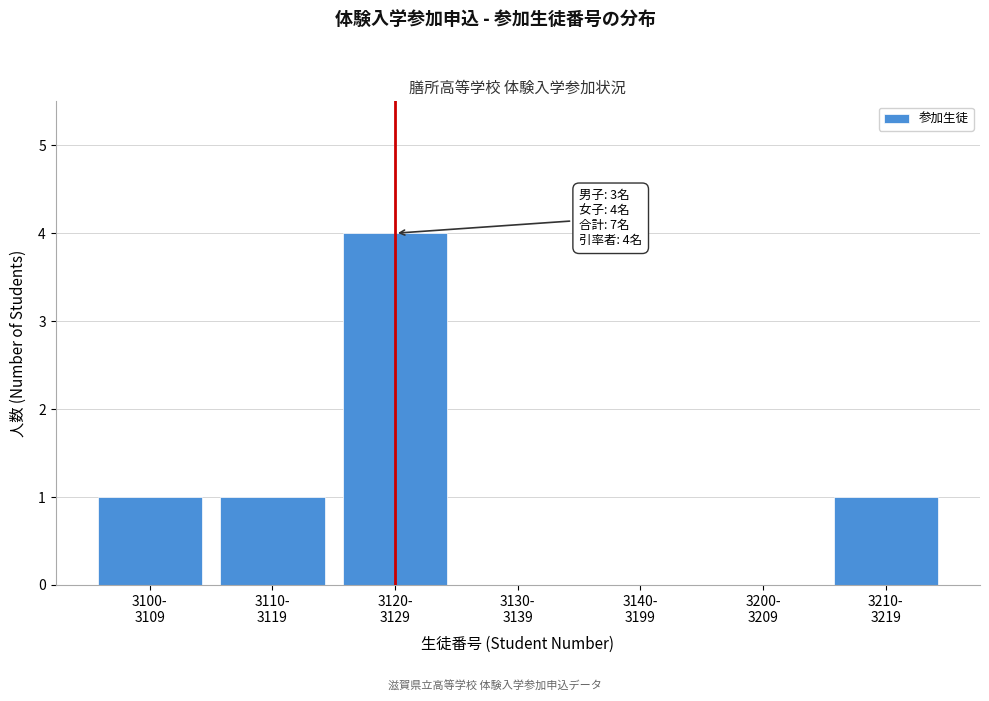

What is the maximum value shown in the chart?

4